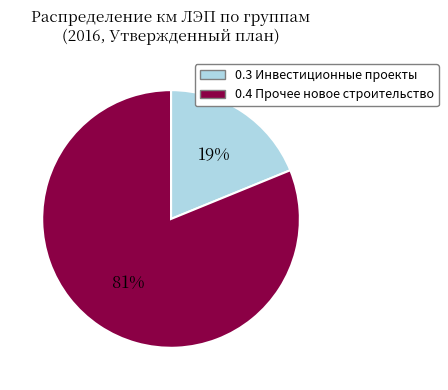

Which has a higher value, 0.3 Инвестиционные проекты or 0.4 Прочее новое строительство?

0.4 Прочее новое строительство